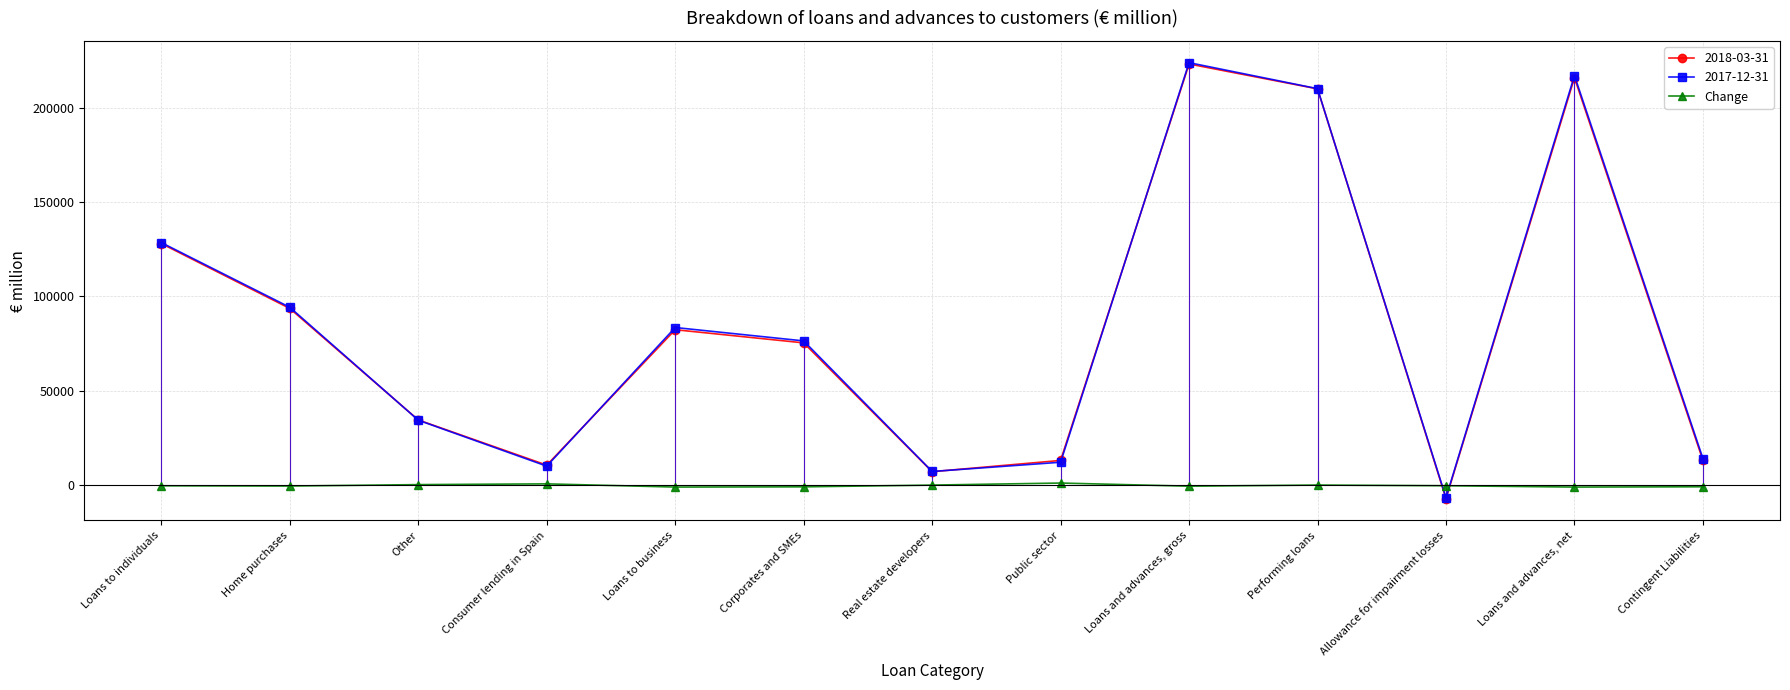

True or false: Change has more than 1 points higher than both neighbors.

True